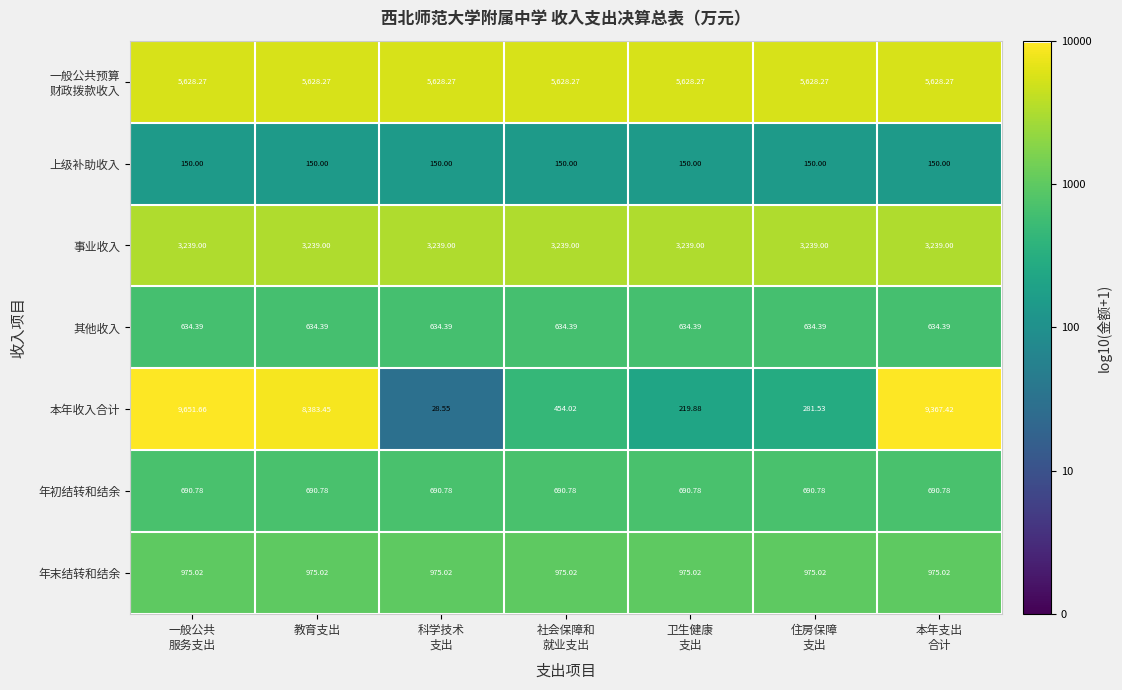

How many data points does each series have?

7